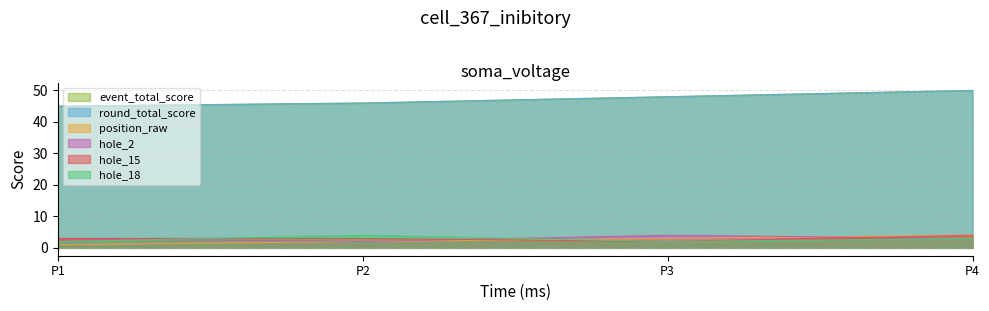

Reading left to right, what are all the values shown in this chart?

event_total_score: 45	46	48	50
round_total_score: 45	46	48	50
position_raw: 1	2	3	4
hole_2: 3	2	4	3
hole_15: 3	3	2	4
hole_18: 2	4	2	3